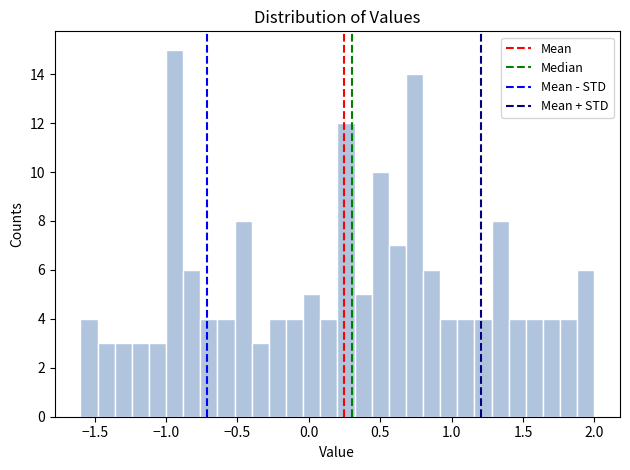

Around what value on the x-axis is the tallest bar? Give the approximate position of its centre, as read against the axis.

-0.95